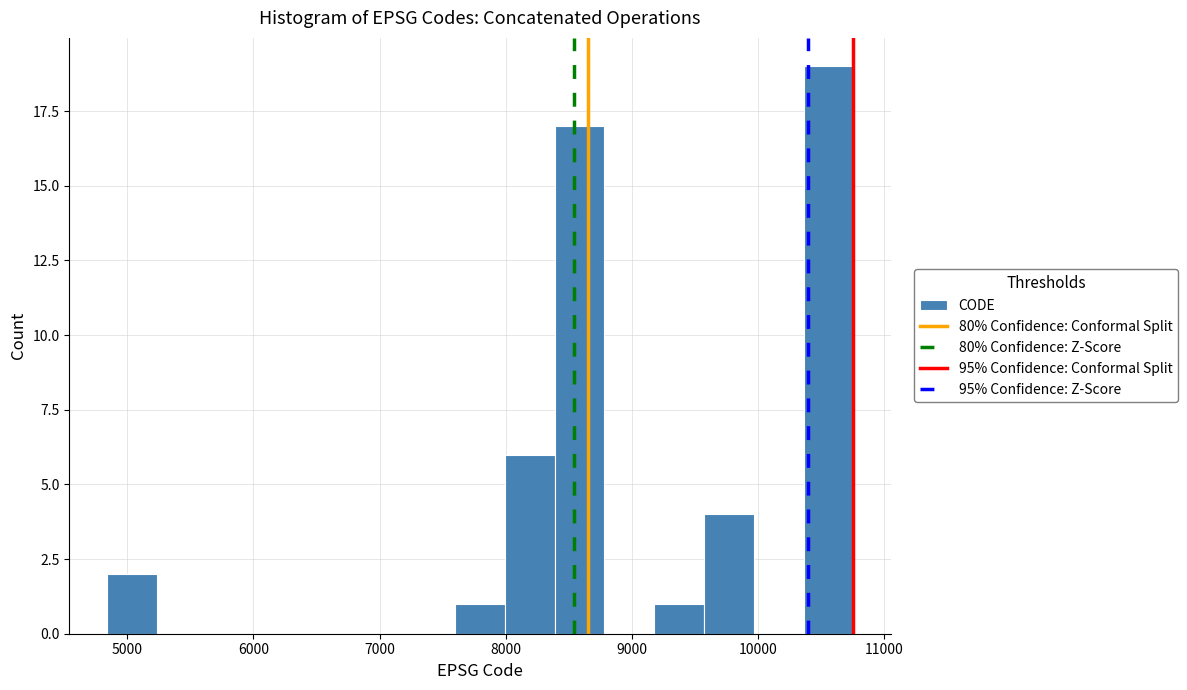

Read against the x-axis, roughly where is the centre of the tallest bar?

10600